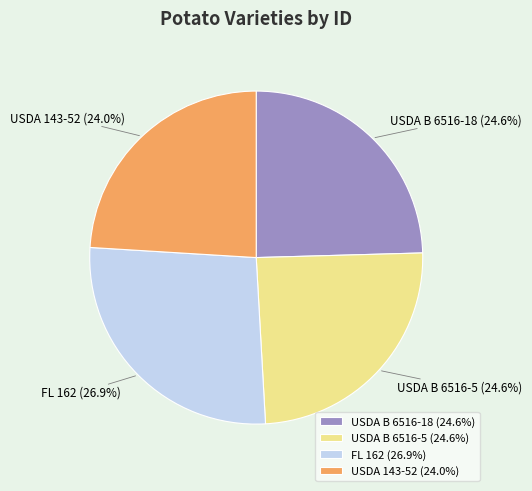

Does FL 162 represent more than half of the total?

No